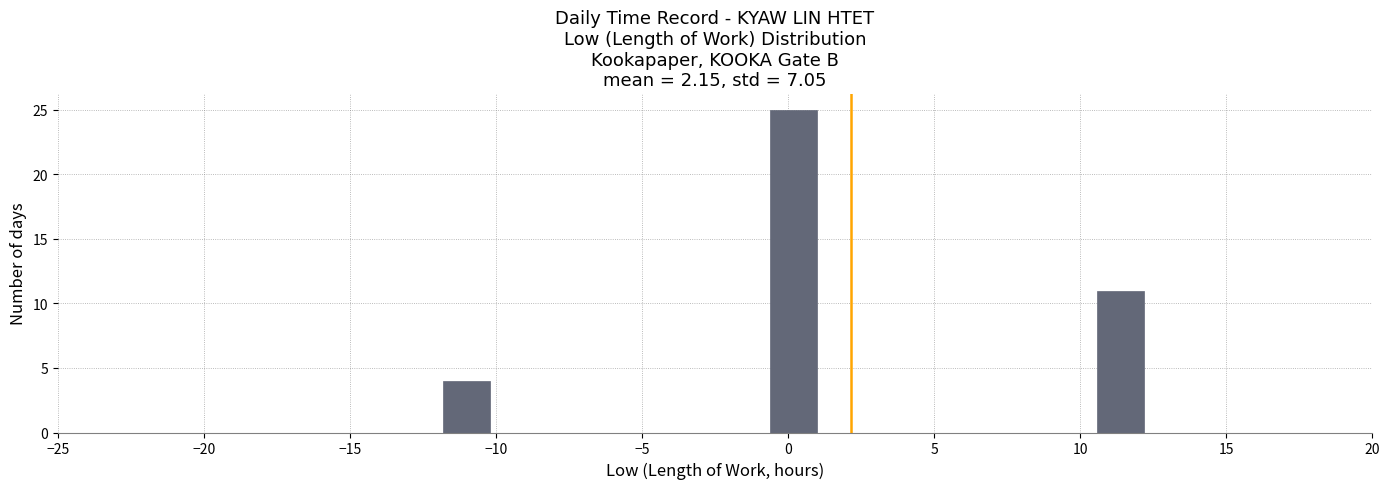

Around what value on the x-axis is the tallest bar? Give the approximate position of its centre, as read against the axis.

0.0